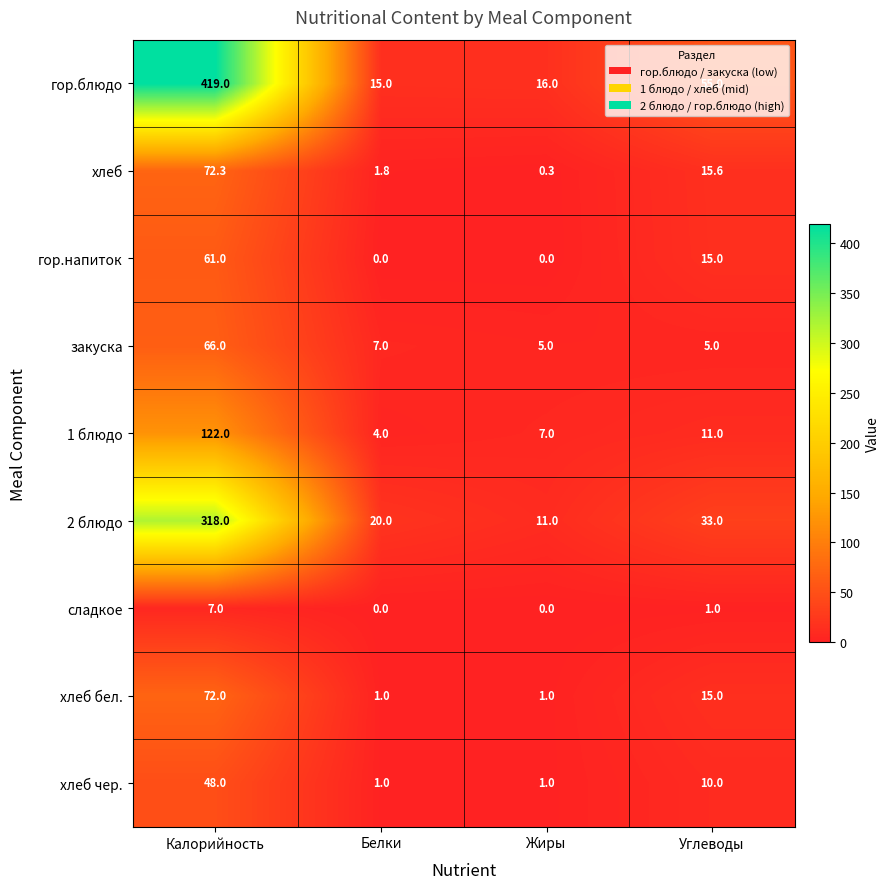

Where is гор.напиток nearest to the value 30?

Углеводы